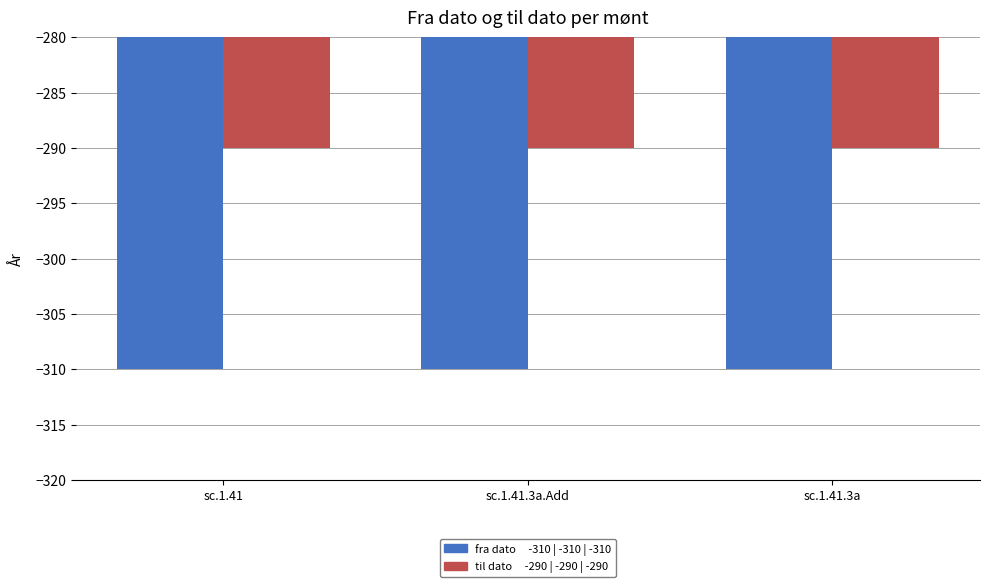

What is the difference between the highest and lowest values at sc.1.41.3a.Add?

20